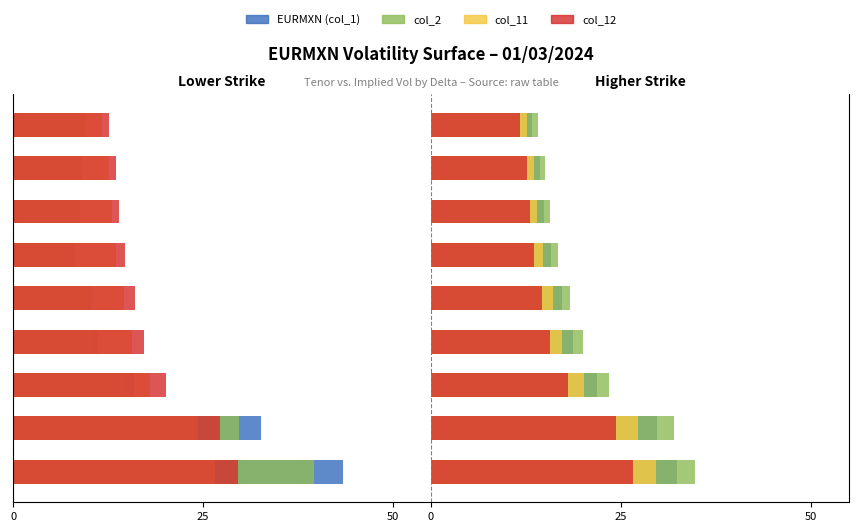

At which category is the sum across all series the highest?

6M